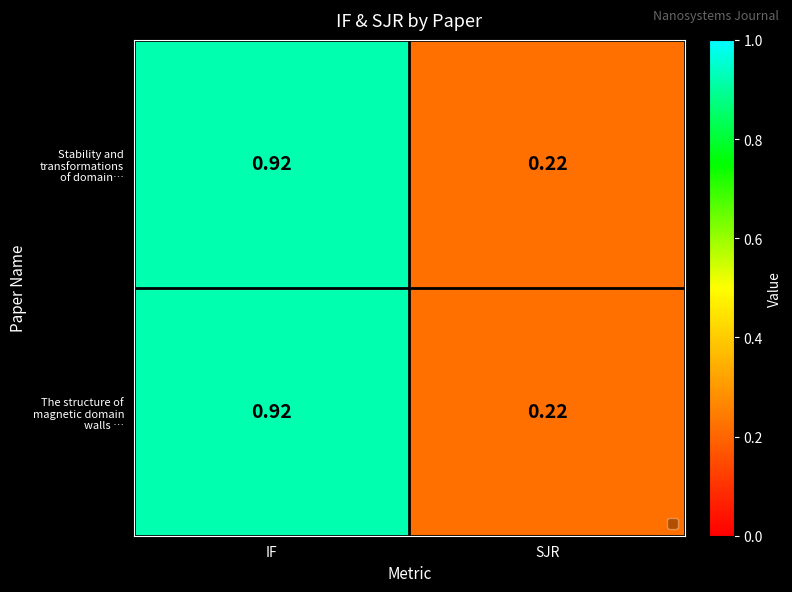

Which label corresponds to the smallest value in the chart?

SJR